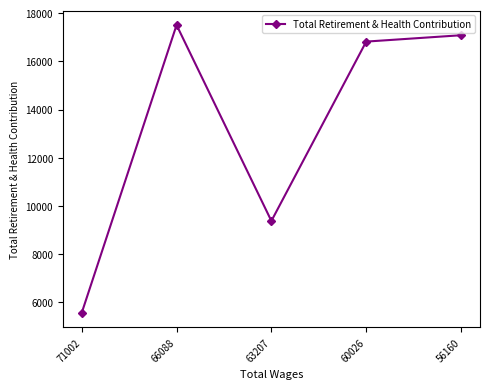

What is the ratio of the value at 71002 to the value at 56160?

0.3